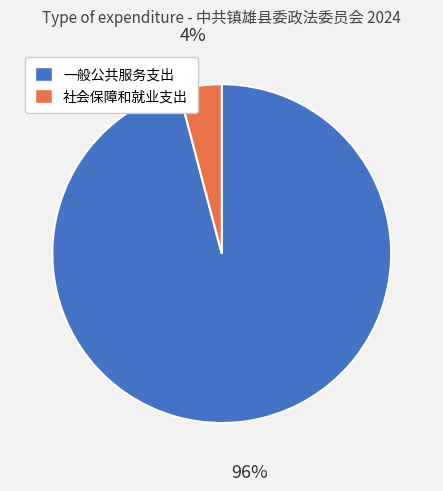

Which category has the biggest portion of the pie?

一般公共服务支出